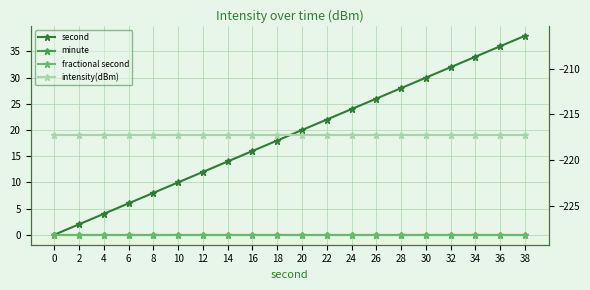

What are all the series names shown in the legend?

second, minute, fractional second, intensity(dBm)